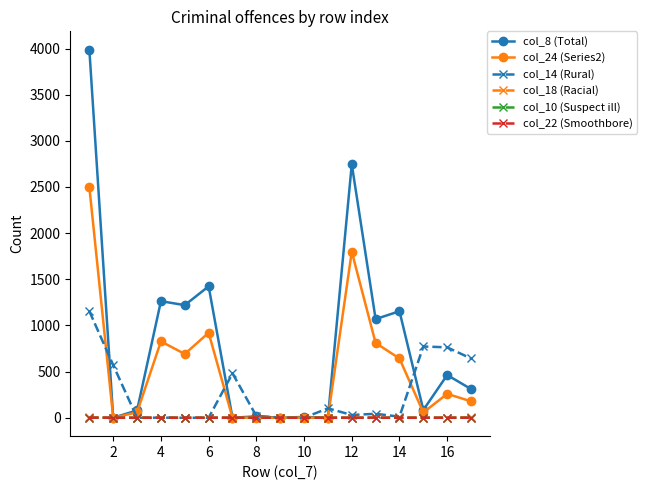

How many col_22 (Smoothbore) values are between 0 and 1?

17